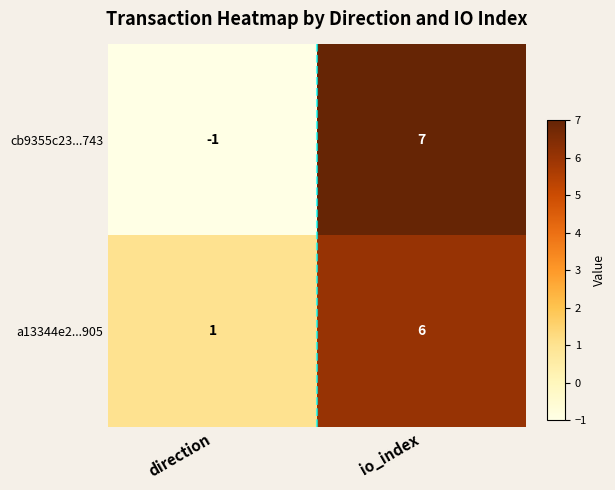

List the series in order of their peak value, lowest first.

a13344e2...905, cb9355c23...743